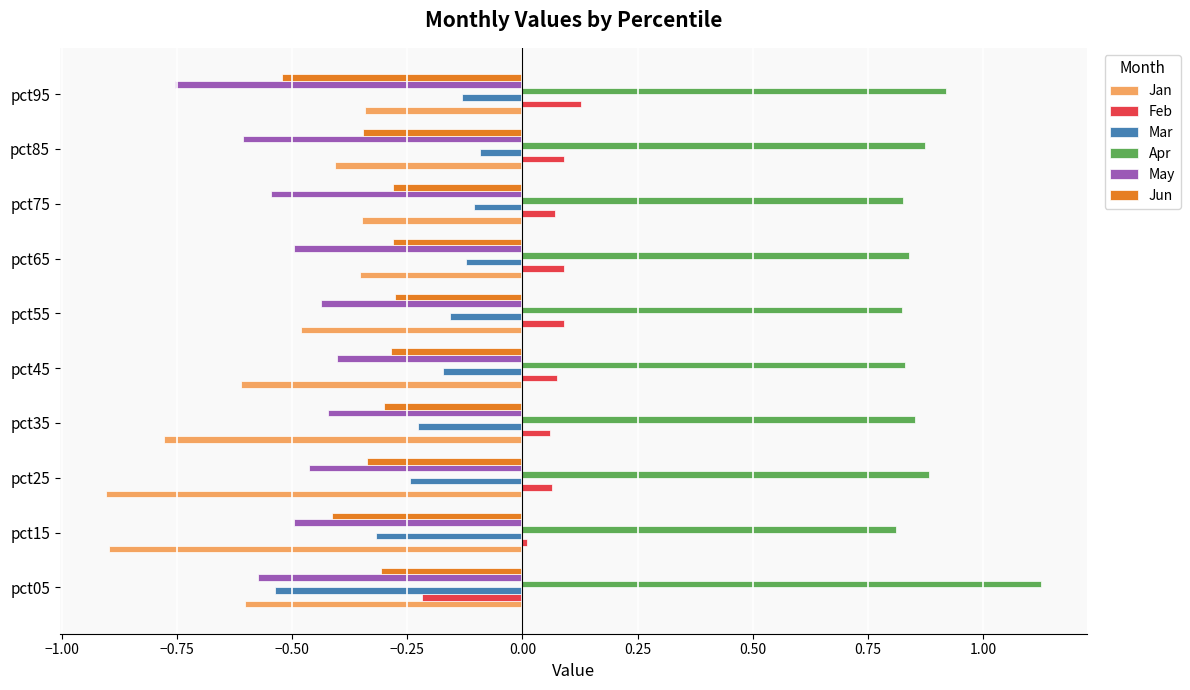

Which series has the largest range (max minus min)?

Jan